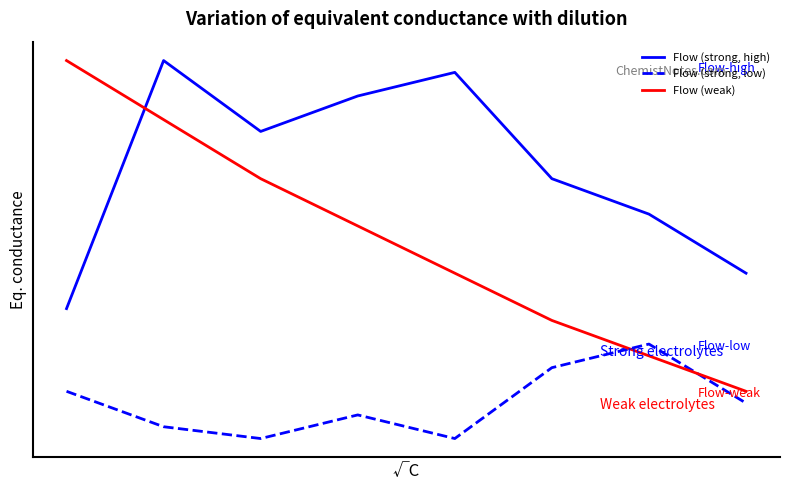

True or false: Flow (weak) and Flow (strong, low) cross at least once.

True